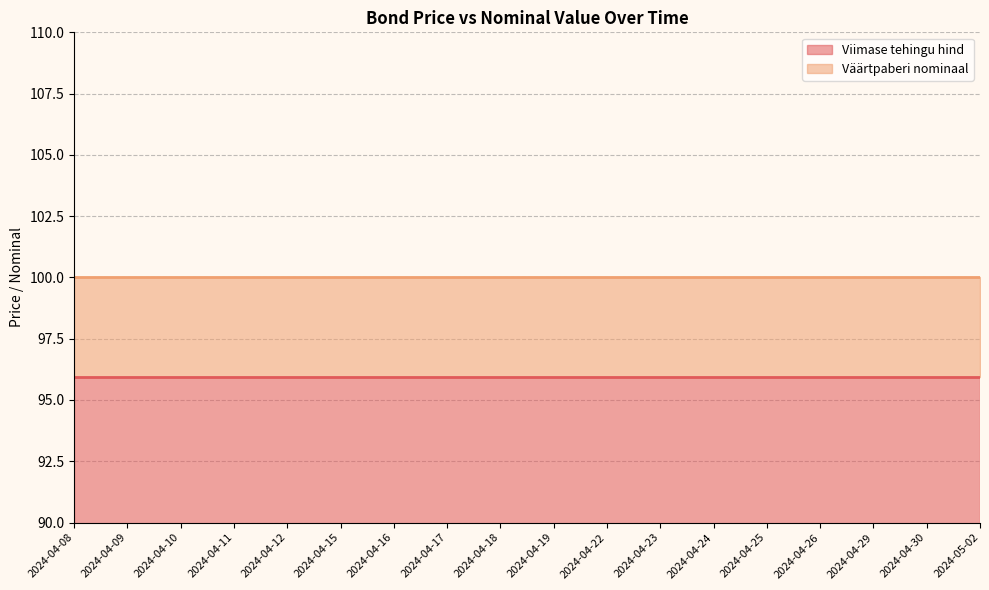

True or false: Väärtpaberi nominaal has a value of 67.7 at 2024-04-16.

False